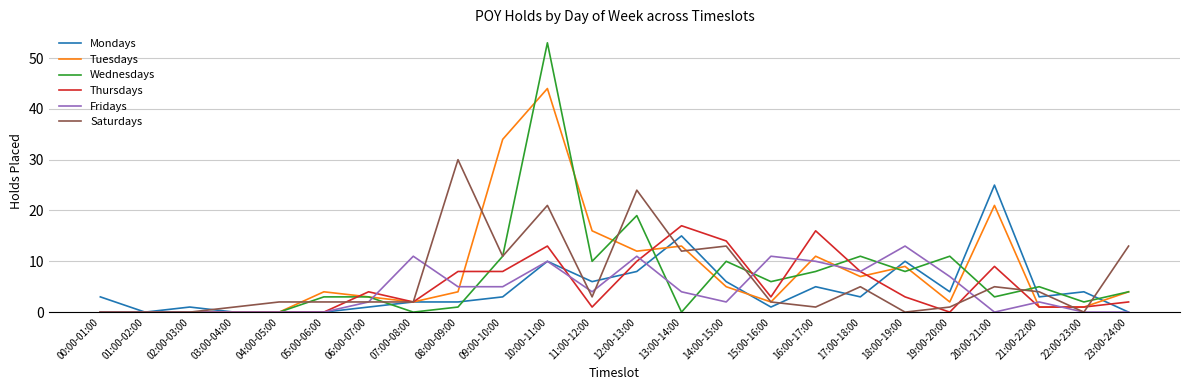

What position from the right is 07:00-08:00?

17